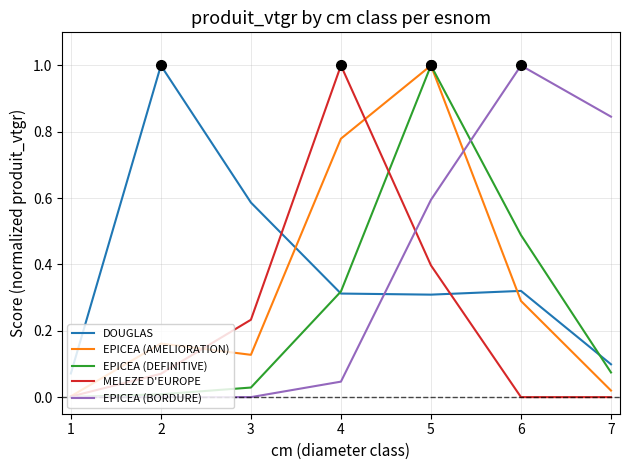

True or false: EPICEA (BORDURE) and DOUGLAS cross at least once.

True